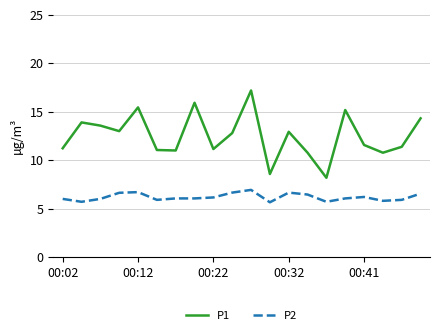

How many values in the P1 series exceed 12?

10